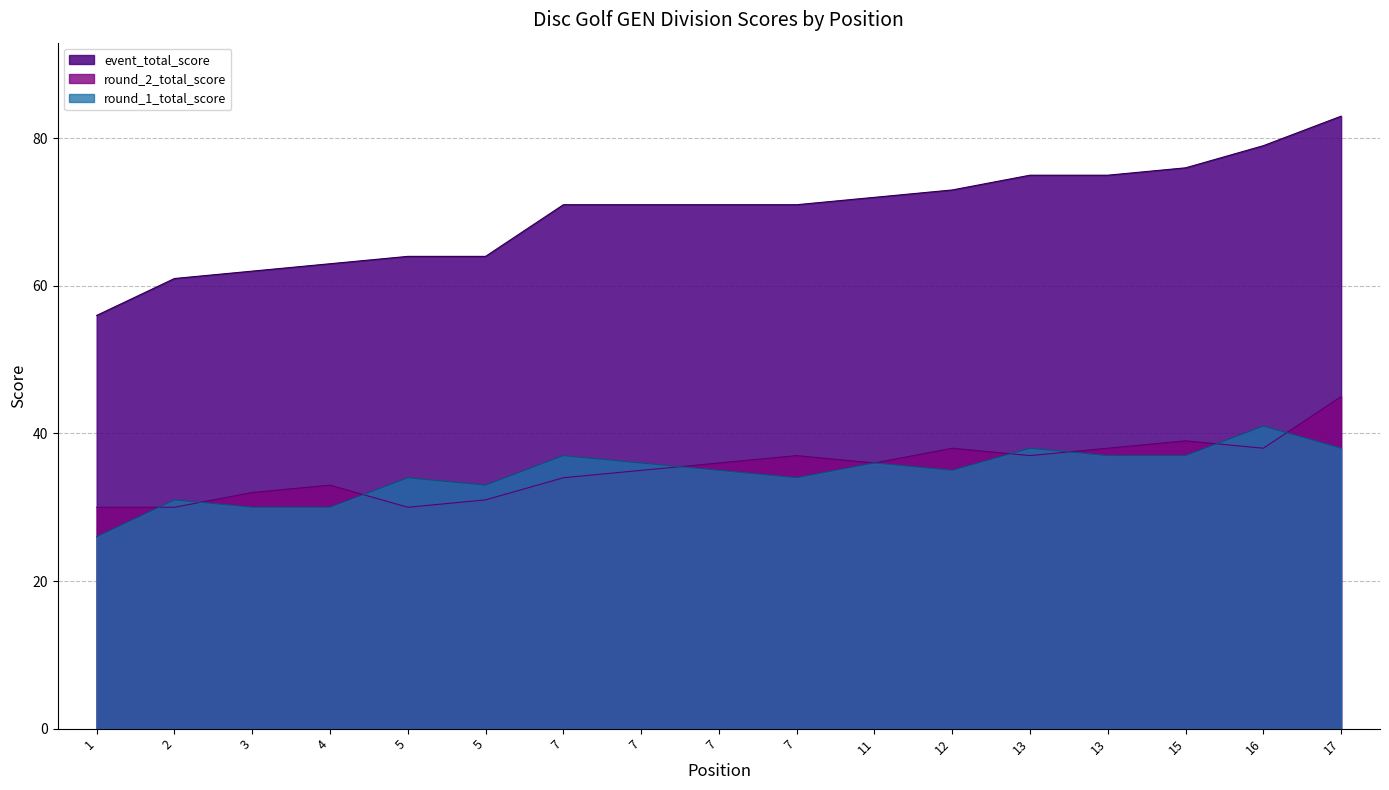

Rank the categories by event_total_score value from highest to lowest.

17, 16, 15, 13, 13, 12, 11, 7, 7, 7, 7, 5, 5, 4, 3, 2, 1